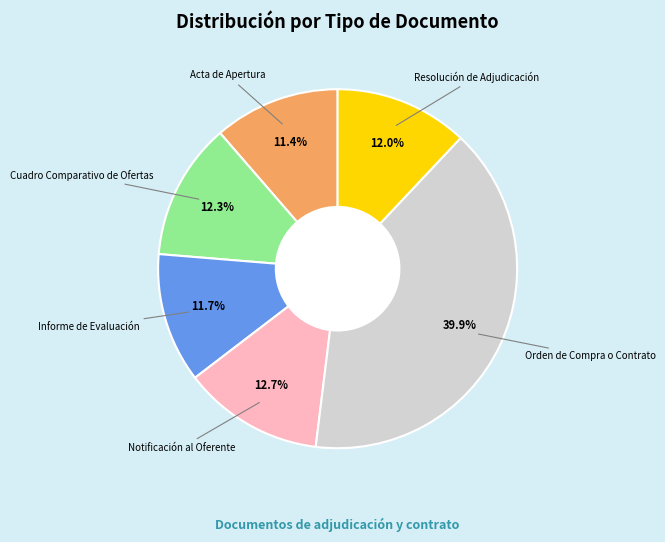

Does any single category account for the majority?

No